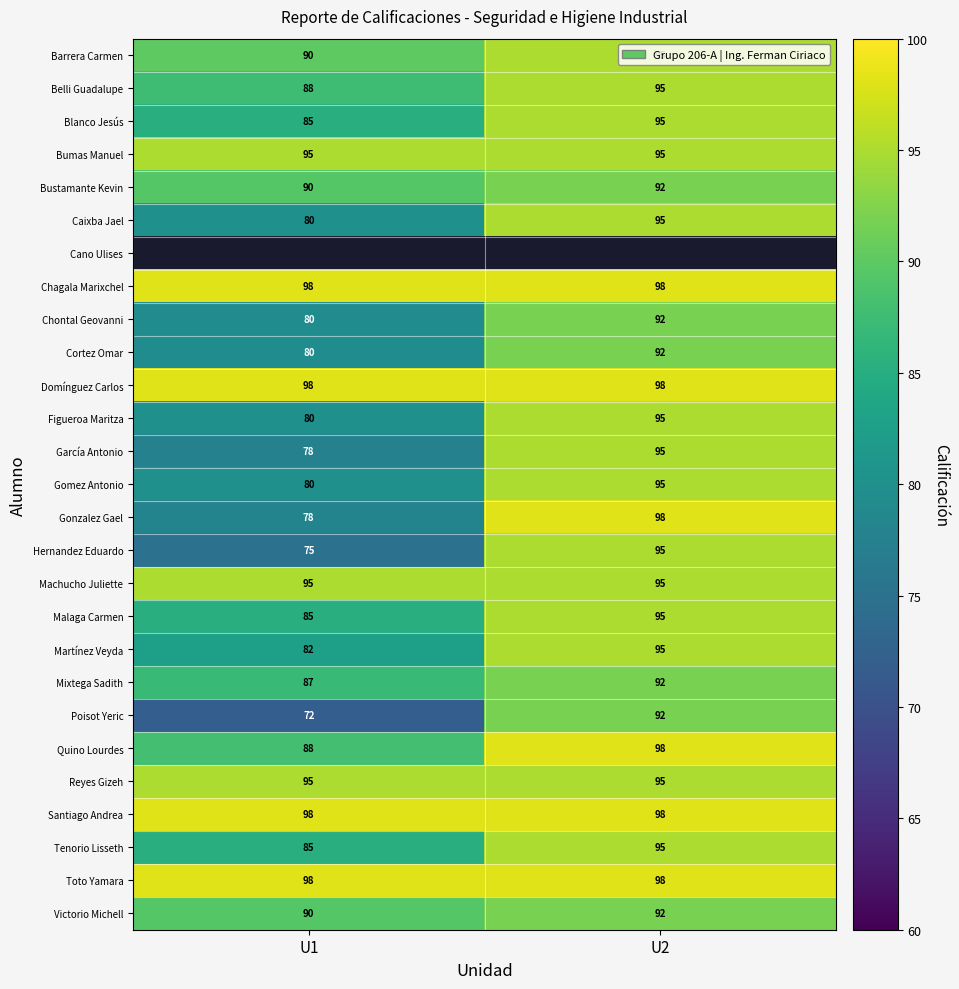

What is the sum of all Toto Yamara values?

196